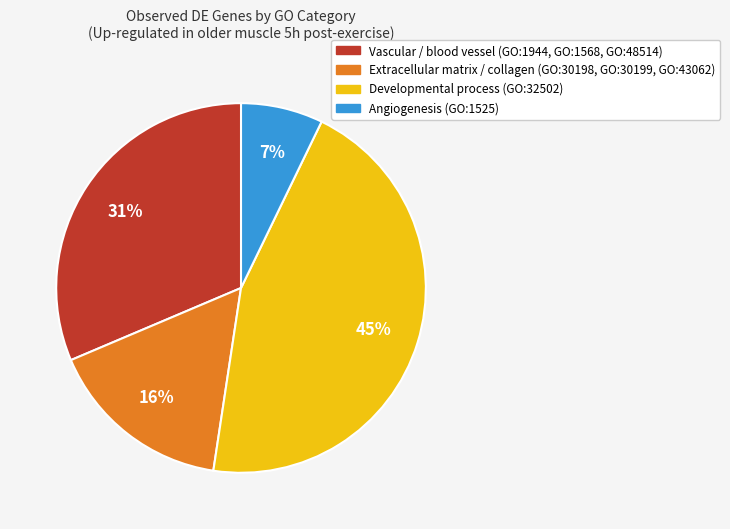

To the nearest percent, what is the difference between the largest and smallest slice percentages?

38%